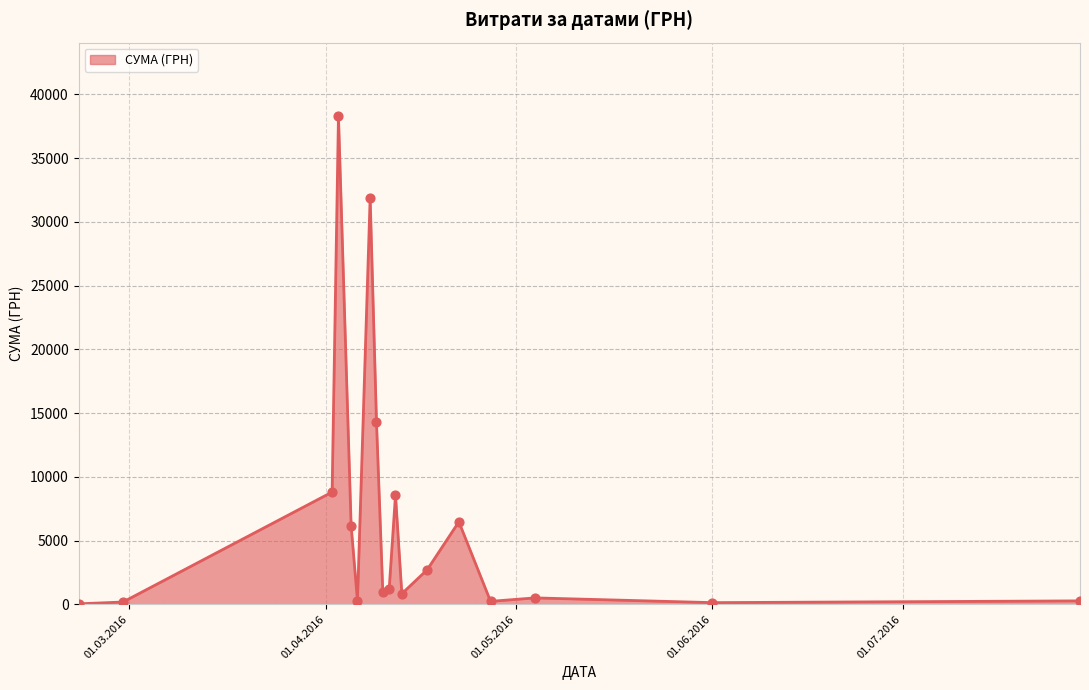

What is the maximum value shown in the chart?

38303.0